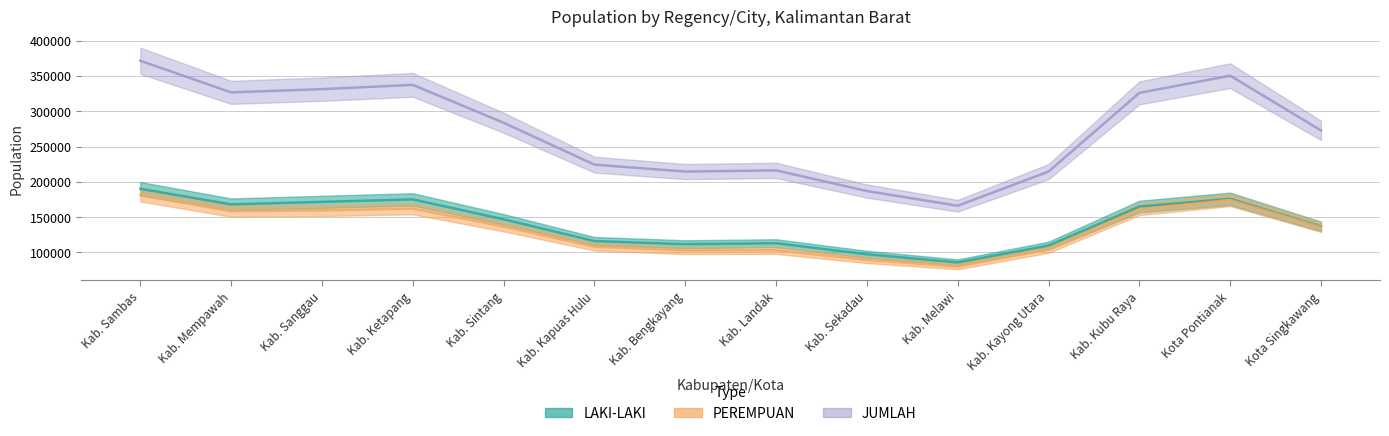

Does the chart display data point markers on the line(s)?

No